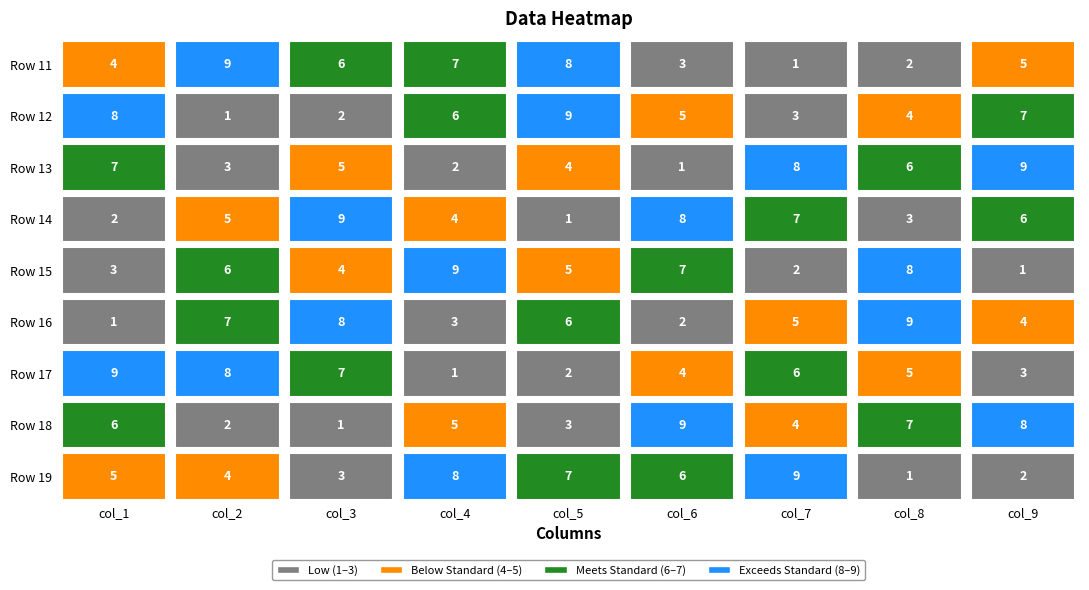

What is the total value across all series at col_8?

45